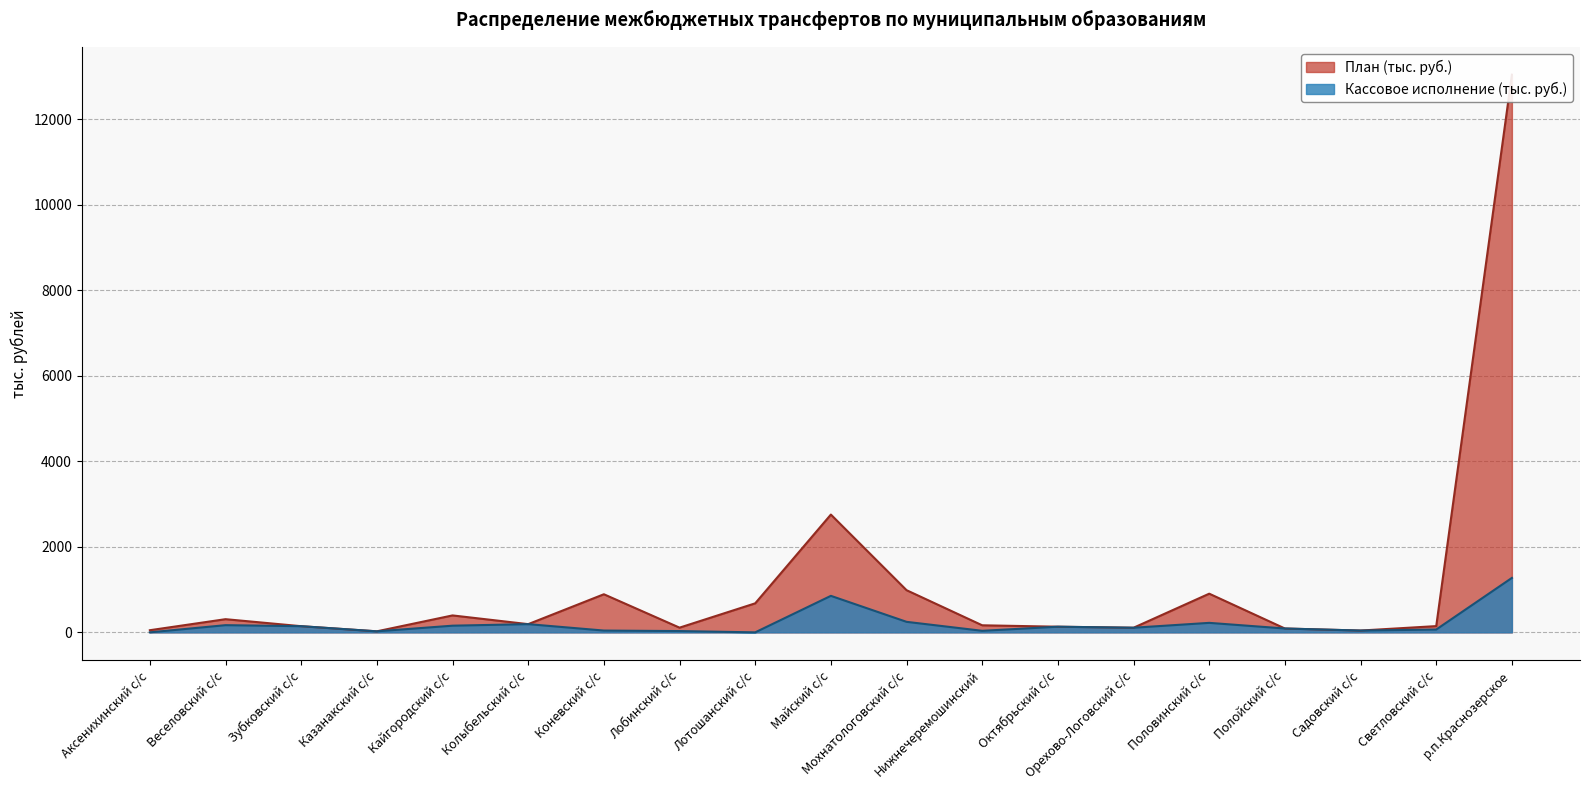

At which label does Кассовое исполнение (тыс. руб.) reach its minimum?

Аксенихинский с/с